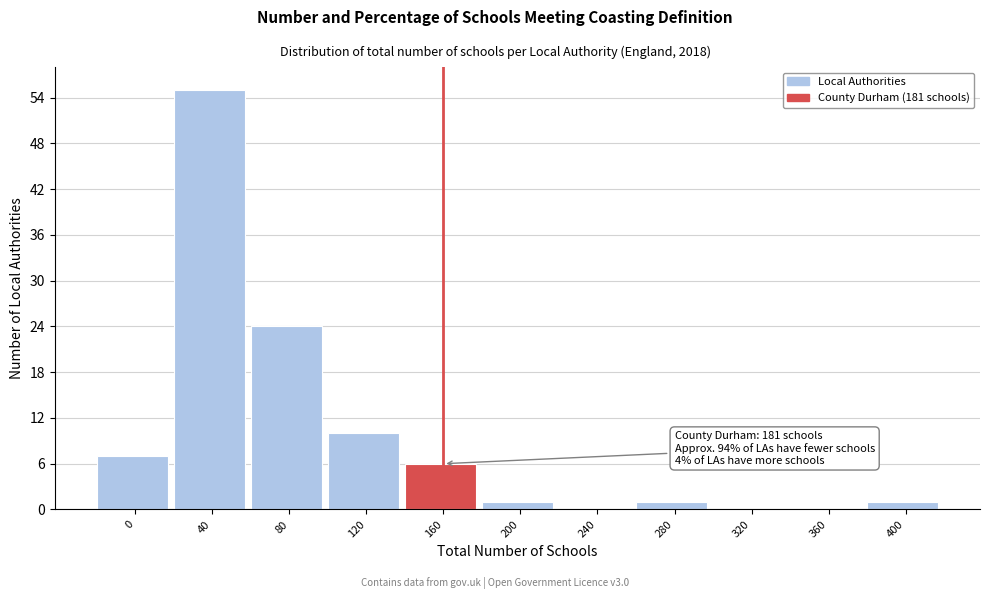

Reading left to right, what are all the values shown in this chart?

0=7	40=55	80=24	120=10	160=6	200=1	240=0	280=1	320=0	360=0	400=1